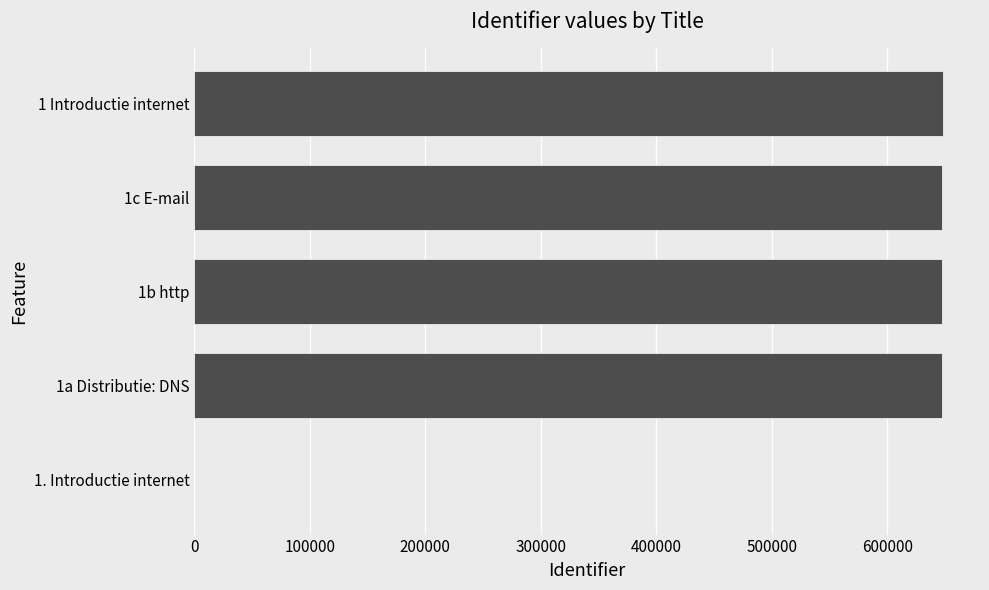

At which label is the value closest to 323904?

1a Distributie: DNS